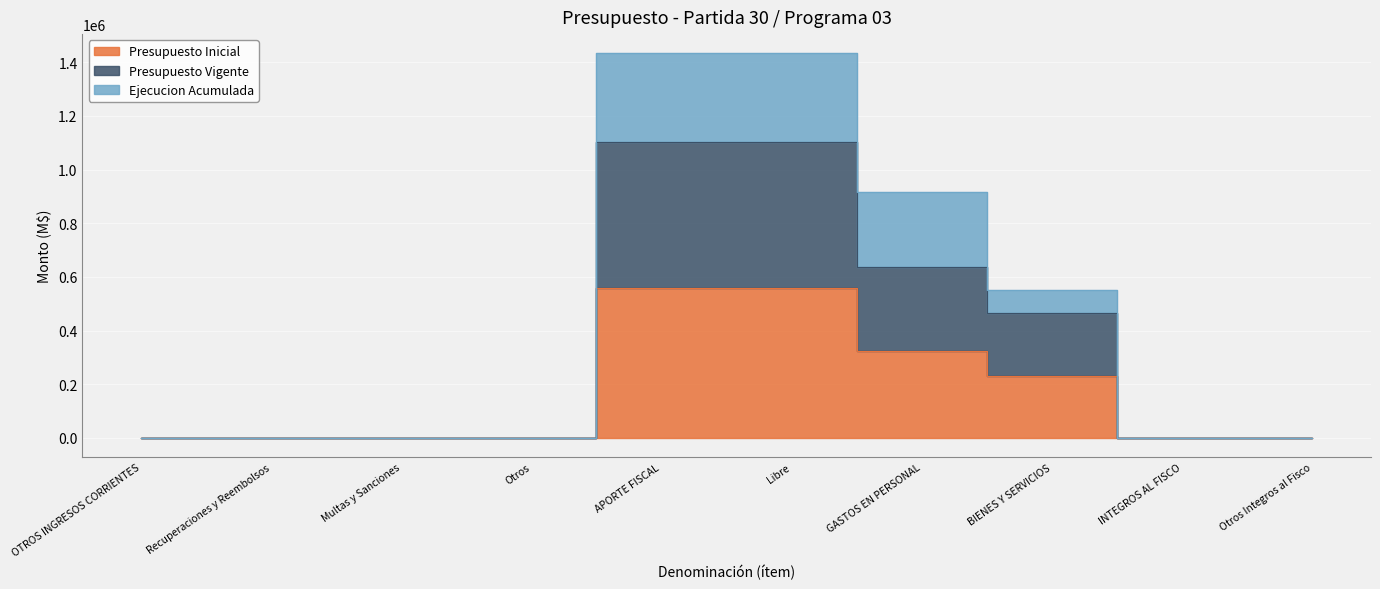

Which series has the largest total across all categories?

Ejecucion Acumulada